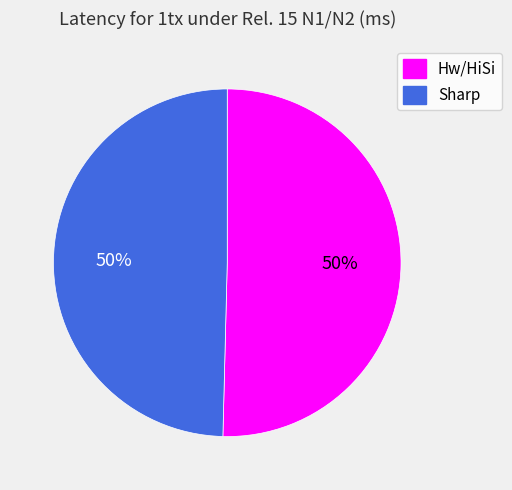

To the nearest percent, what portion does Sharp represent?

50%